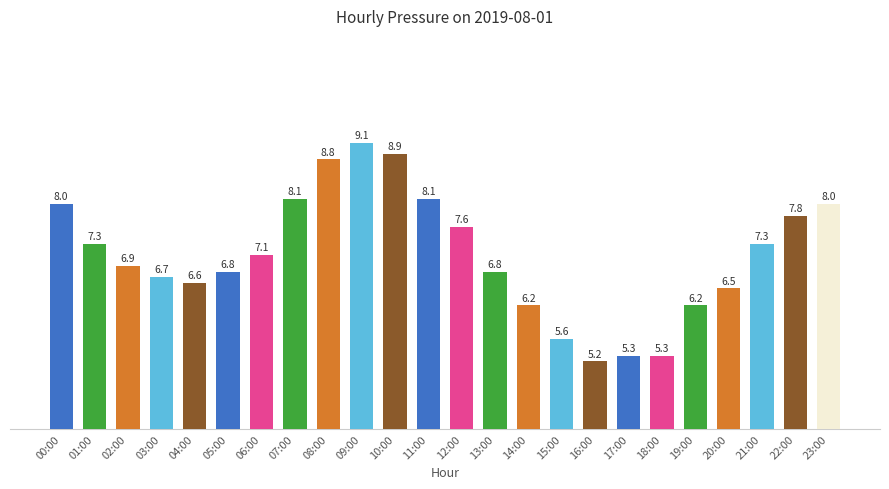

Are the bars horizontal?

No